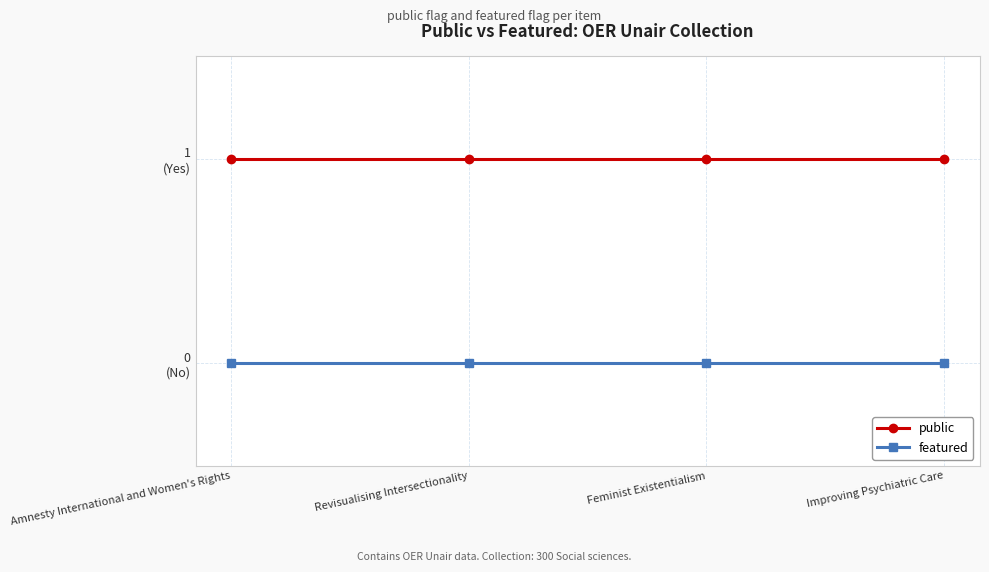

Rank the categories by public value from highest to lowest.

Amnesty International and Women's Rights, Revisualising Intersectionality, Feminist Existentialism, Improving Psychiatric Care